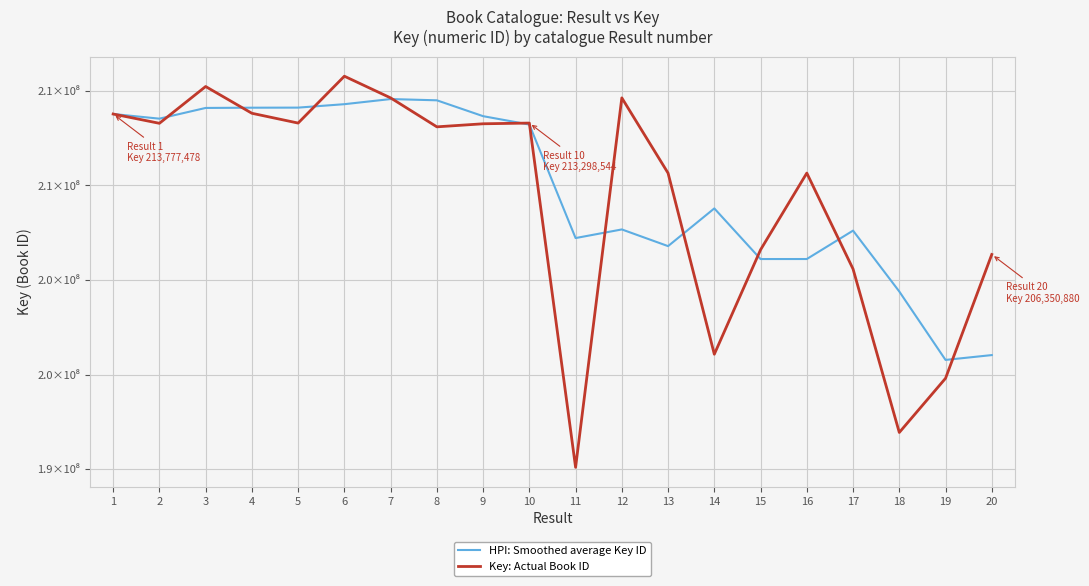

What are all the series names shown in the legend?

HPI: Smoothed average Key ID, Key: Actual Book ID